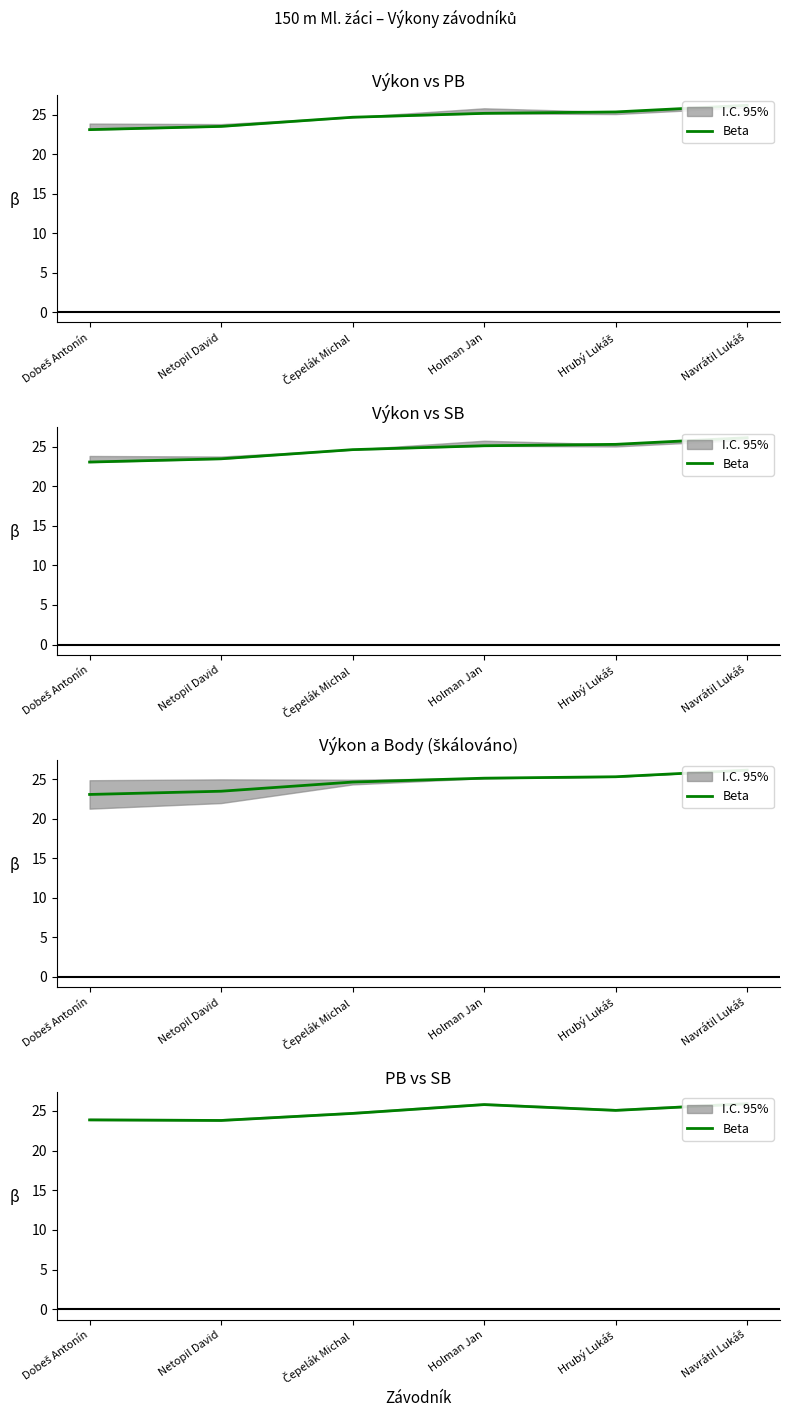

At which category does the chart reach its peak across all series?

Navrátil Lukáš